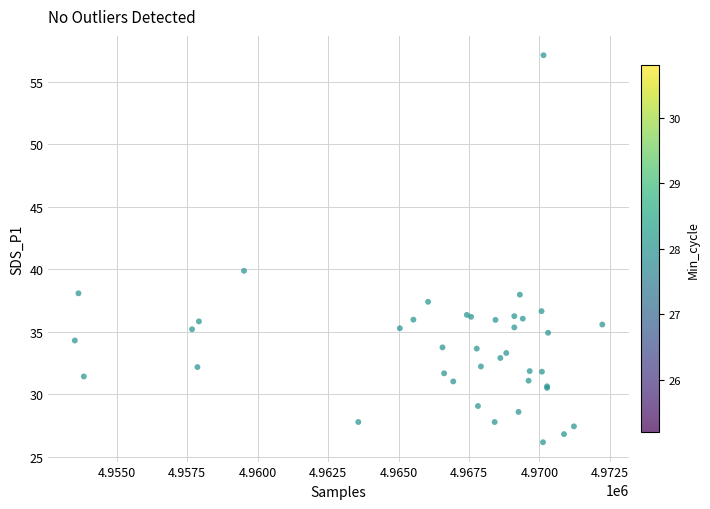

What Y value in the scatter plot is closest to 41?

39.9